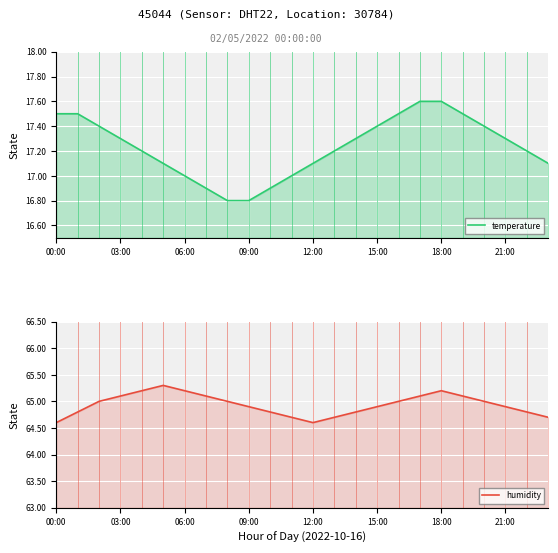

The value of temperature at 03:00 is 23.8. True or false?

False